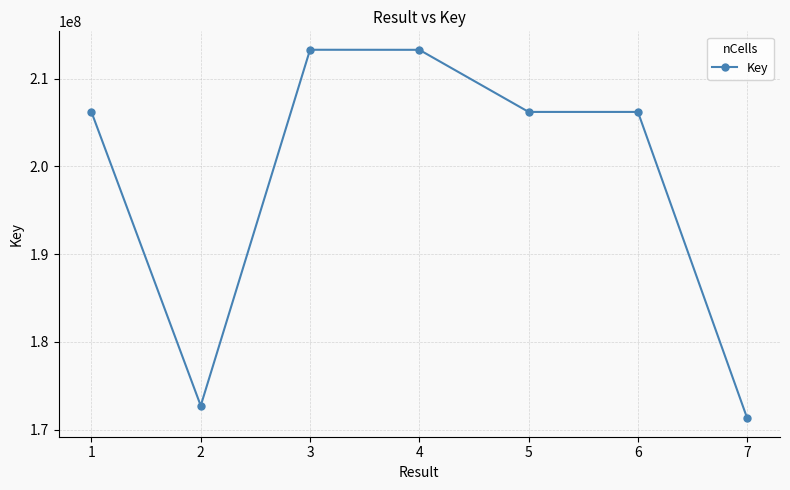

What is the greatest value displayed?

213287236